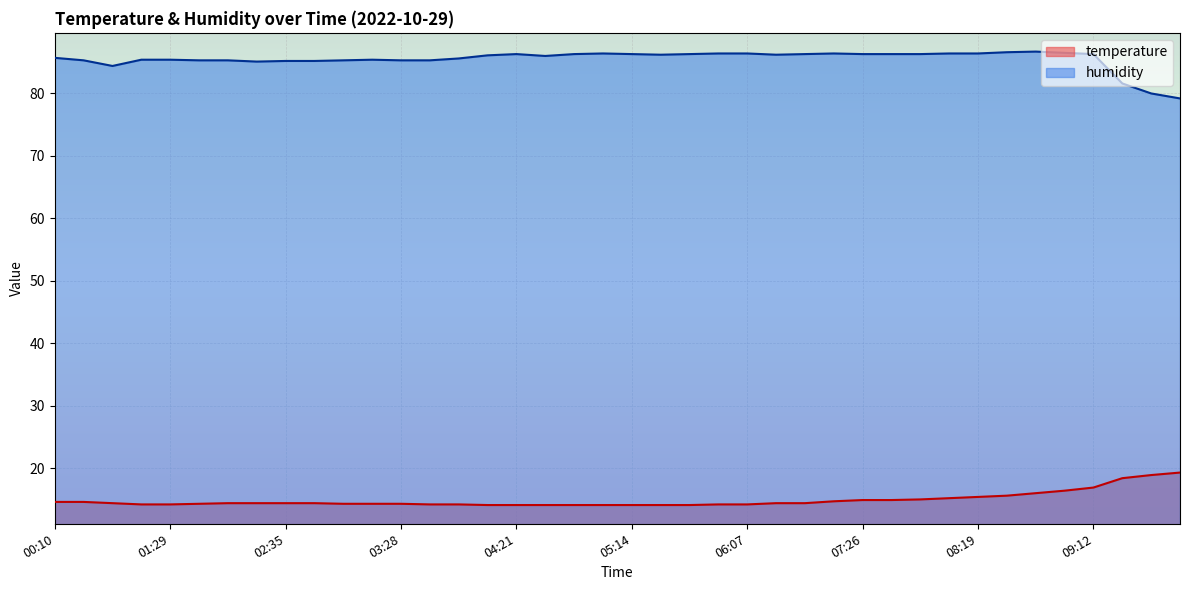

Which has a higher value, 07:52 or 08:32?

08:32